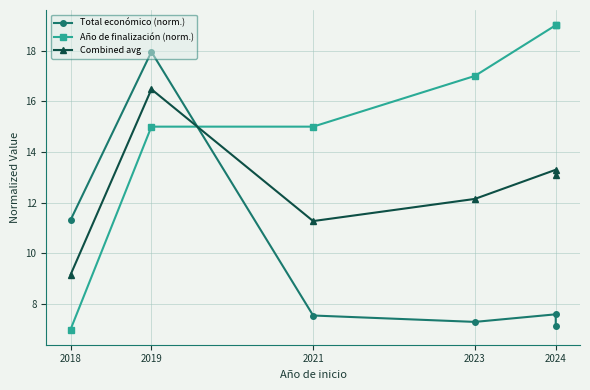

True or false: Año de finalización (norm.) and Combined avg cross at least once.

True